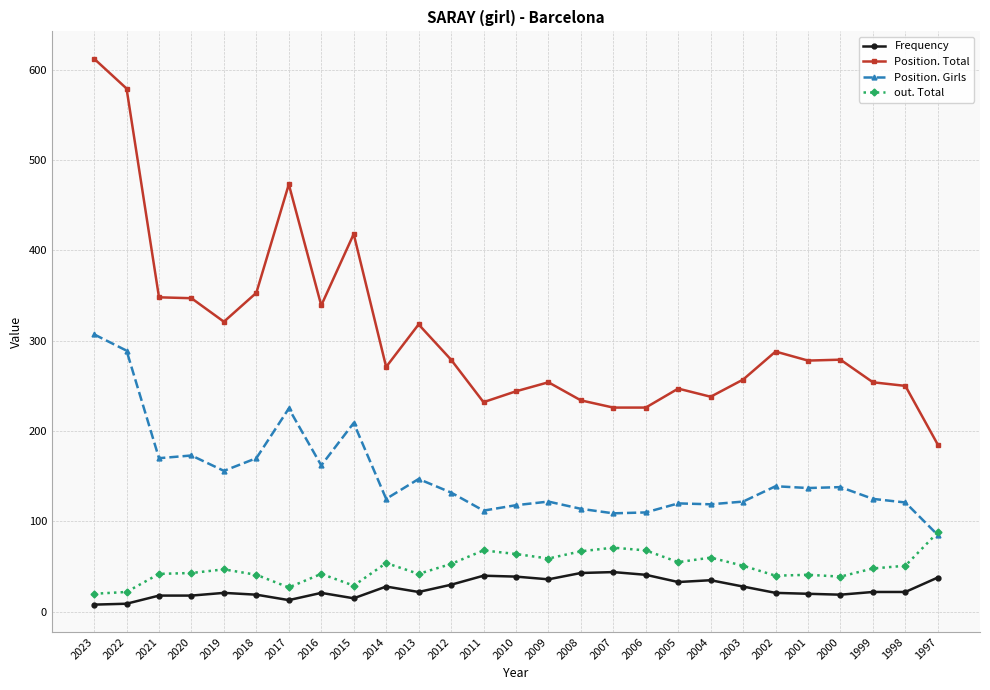

Is it true that Position. Total equals 60 at 2004?

False